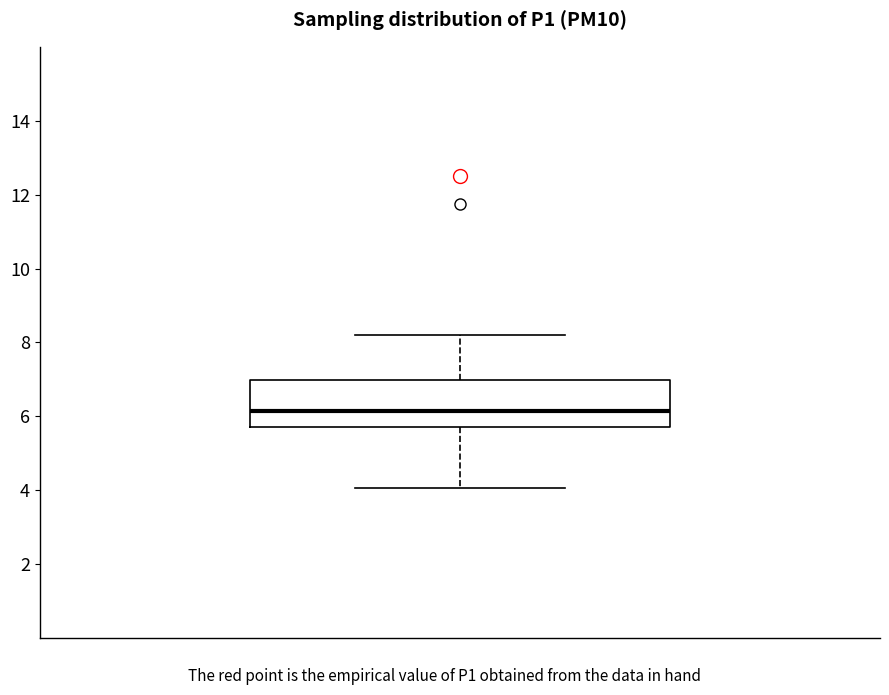

Transcribe this box plot: give where the median line is, the range the box spans, and where the two whiskers end, as read against the y-axis. The values are not printed on the chart, so give them approximately, as read against the axis.

median 6.2, box 5.8 to 7.0, whiskers 4.0 to 8.2